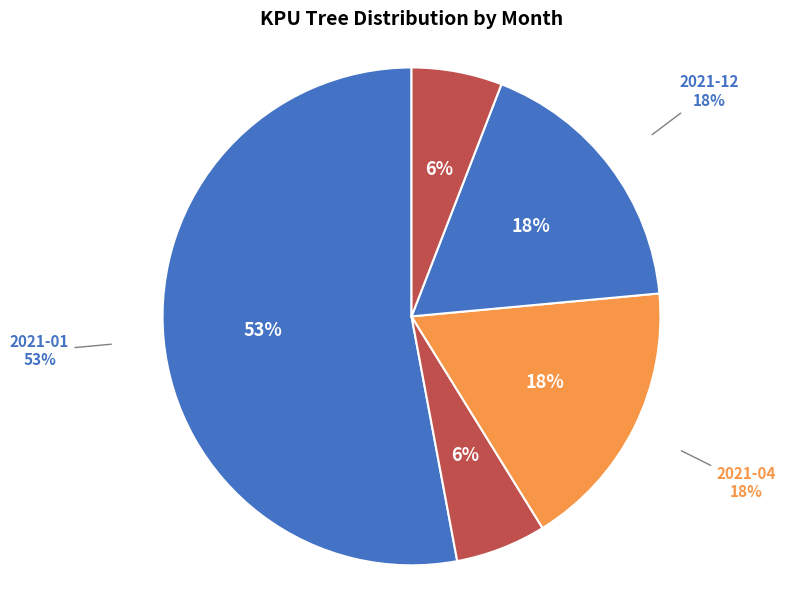

Which has a higher value, 2021-10 or 2021-06?

2021-10